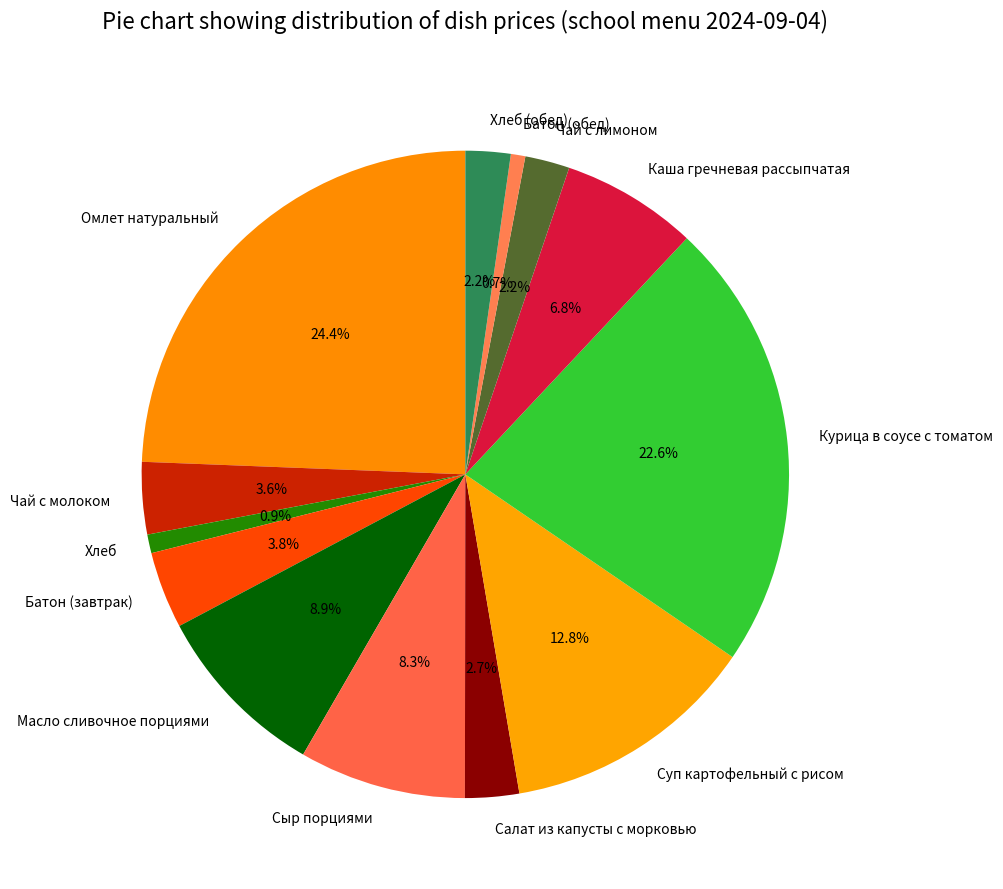

How many slices are in this pie chart?

13